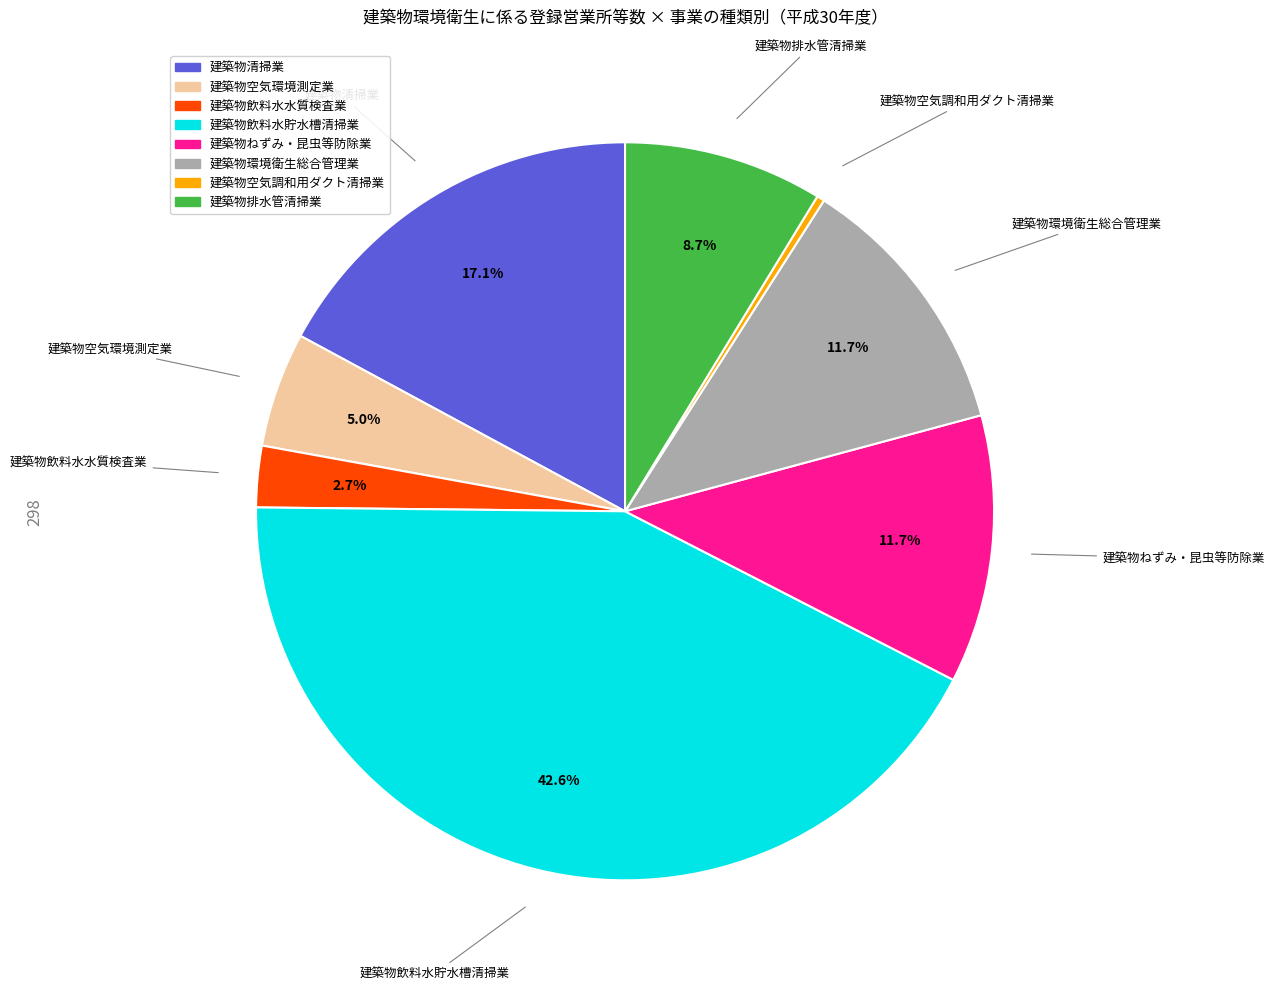

Is there a majority slice in this chart?

No